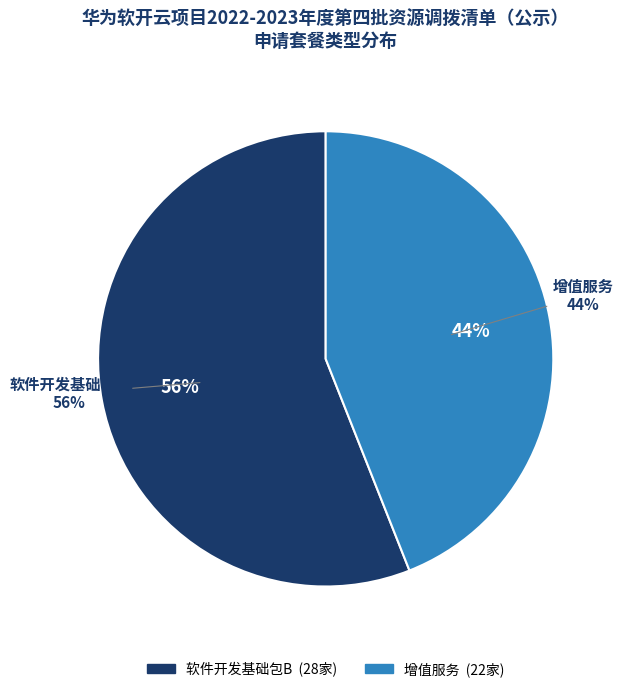

To the nearest percent, what is the difference between the 增值服务 and 软件开发基础包B slice percentages?

12%